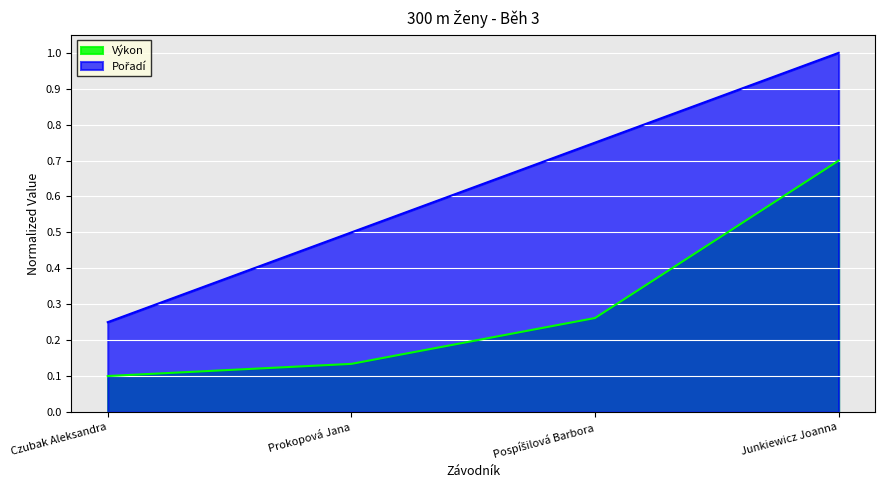

At which label is Pořadí closest to 0?

Czubak Aleksandra